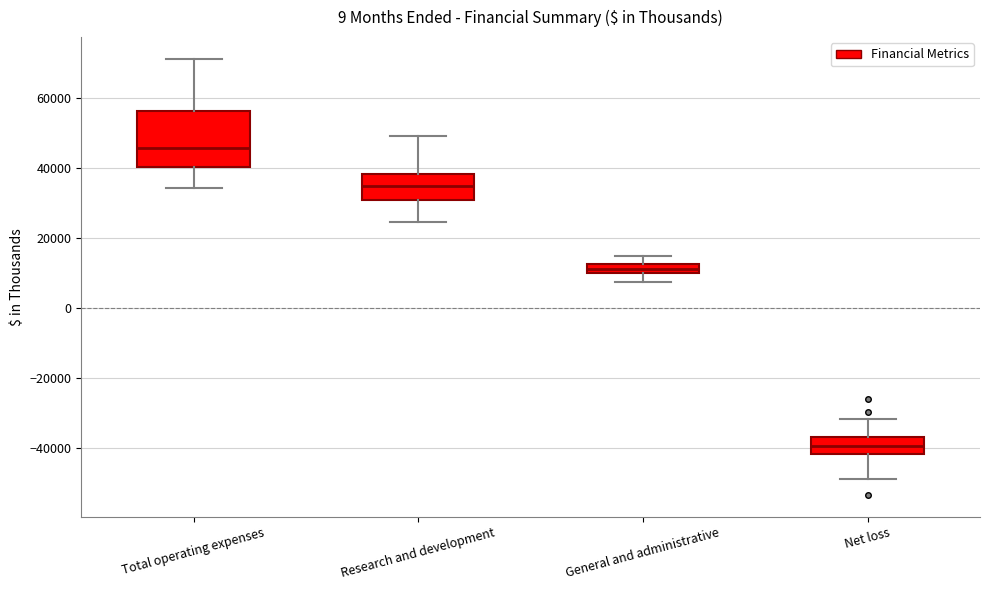

Where does the upper whisker of the box for Net loss end on the y-axis? The values are not printed on the chart, so give them approximately, as read against the axis.

-32000